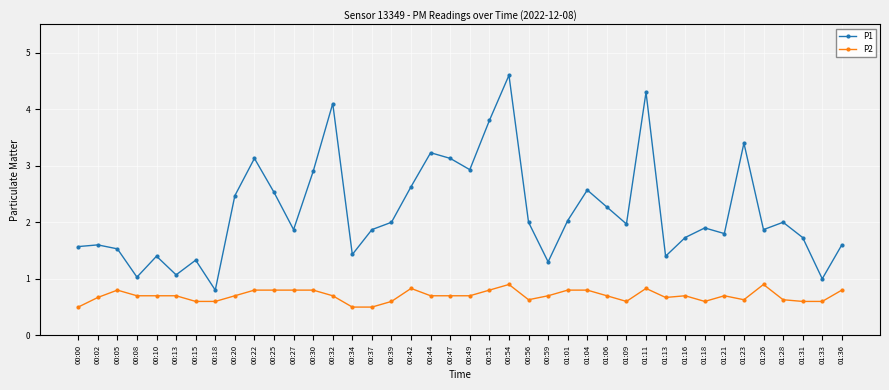

What is the difference between the maximum and minimum values in the P2 series?

0.4